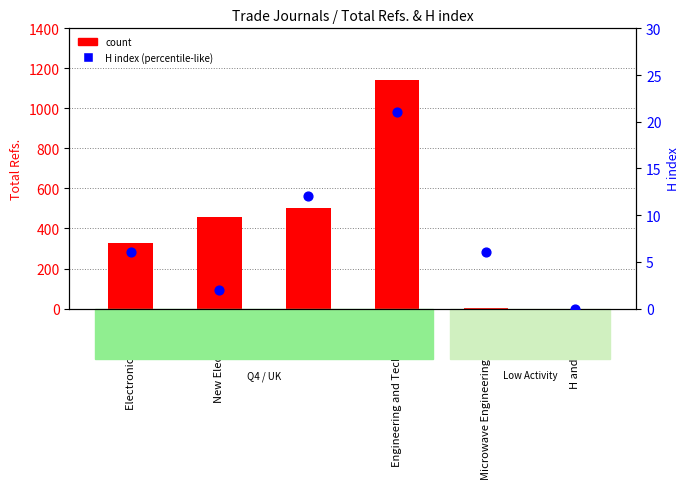

Which series contains the lowest Y value?

count